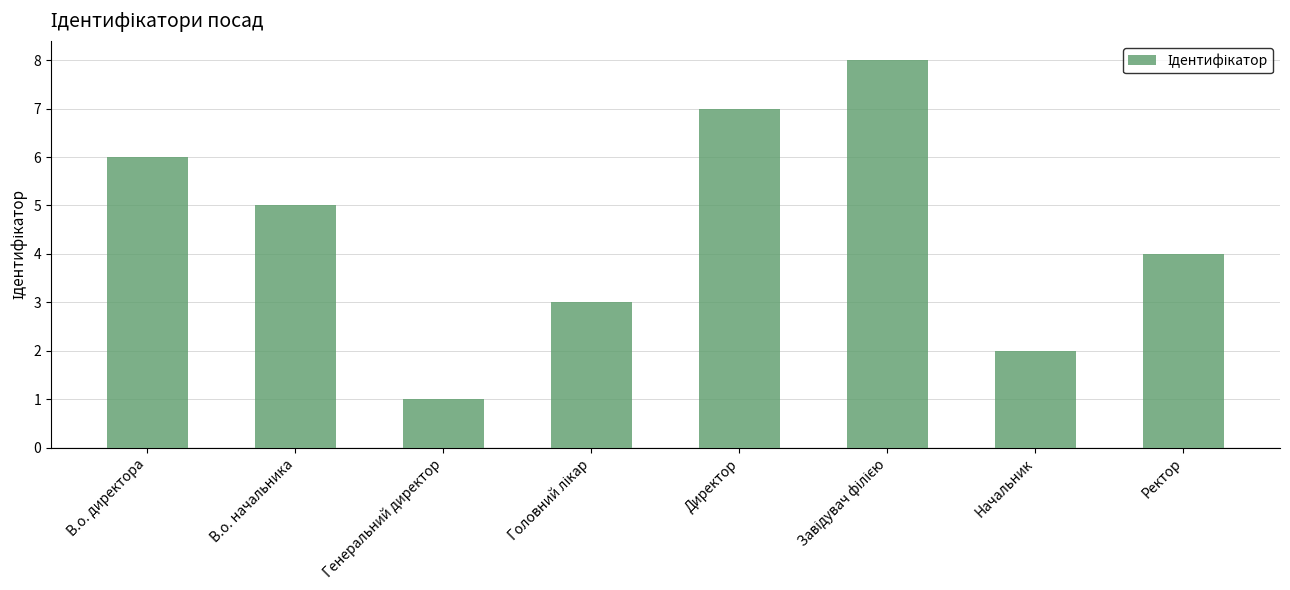

Does the chart contain any negative values?

No